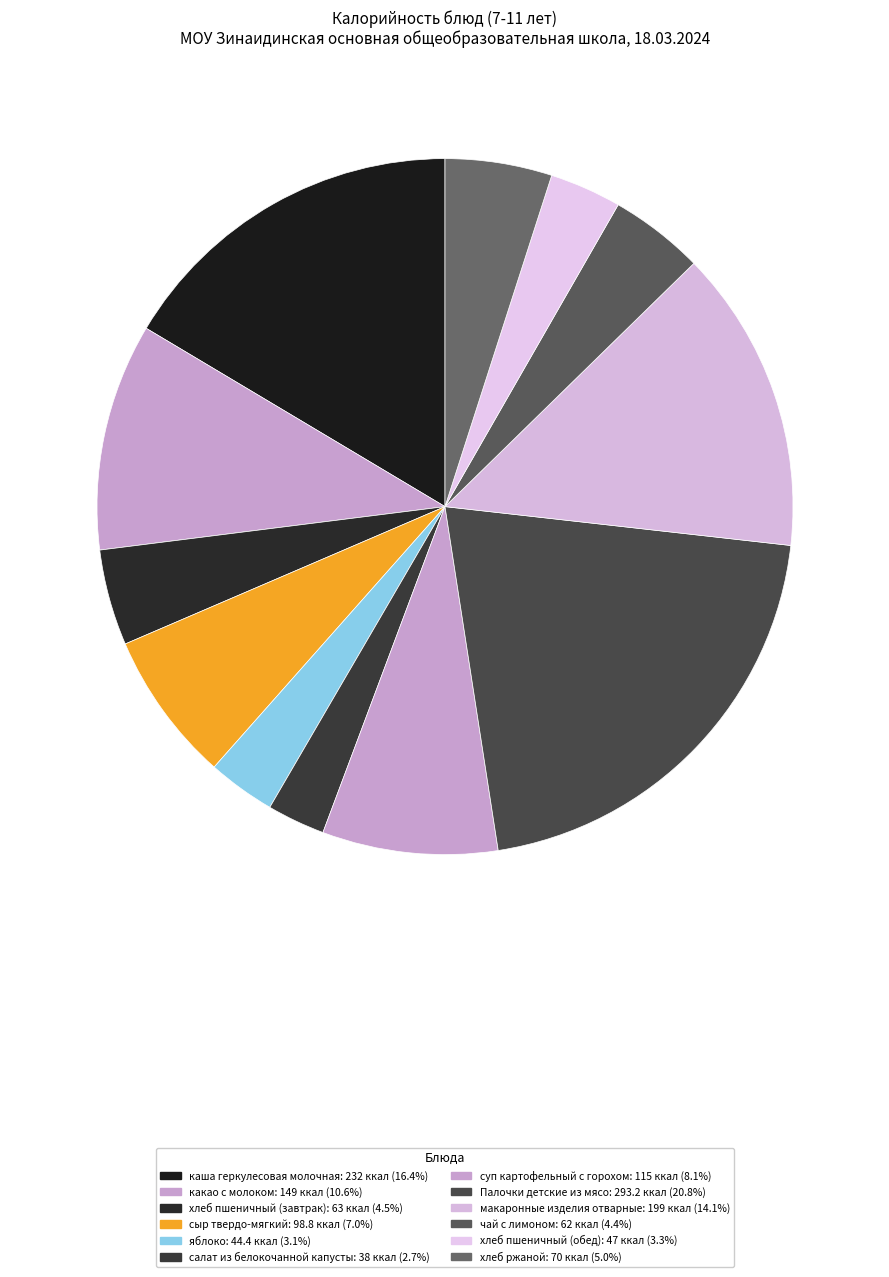

To the nearest percent, what is the difference between the хлеб пшеничный (завтрак) and сыр твердо-мягкий slice percentages?

3%